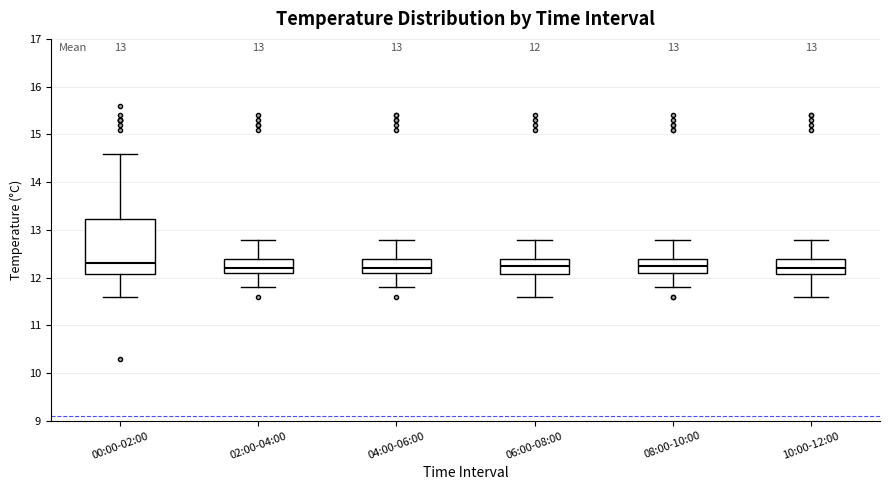

Comparing the boxes themselves (not the whiskers), which one is the tallest?

00:00-02:00